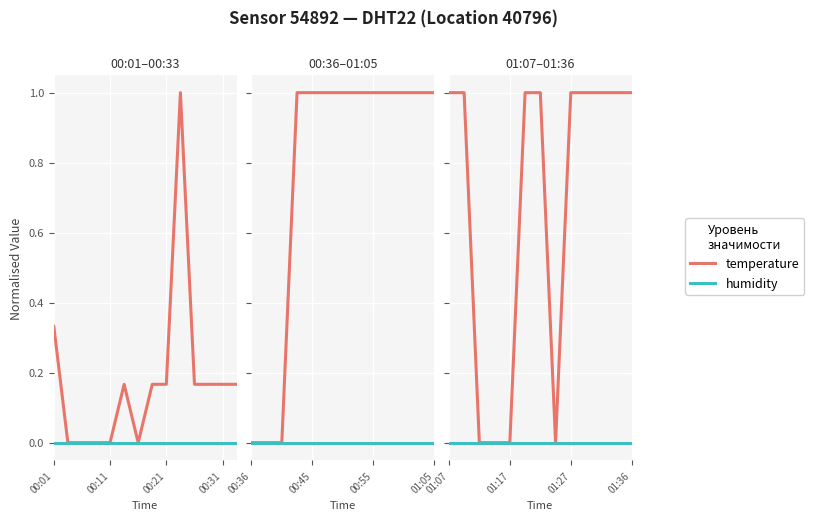

True or false: humidity has more than 2 points higher than both neighbors.

False